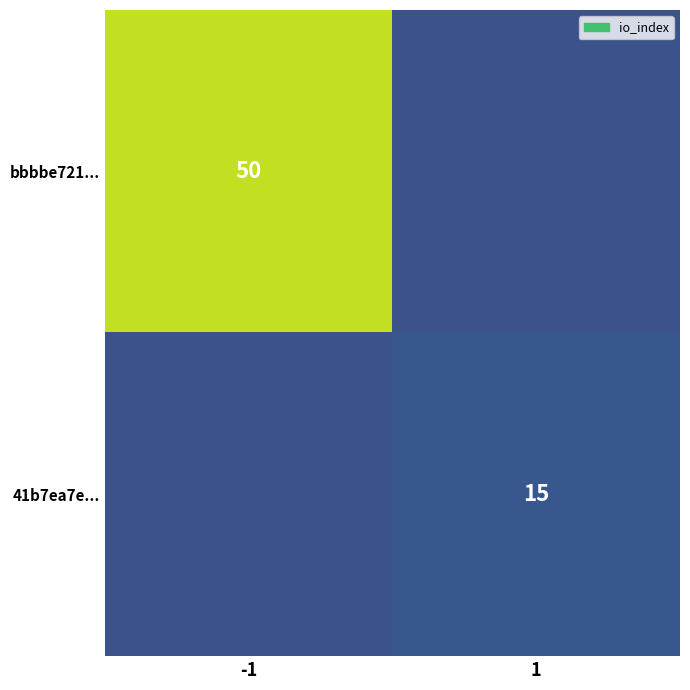

What is the greatest value displayed?

50.0